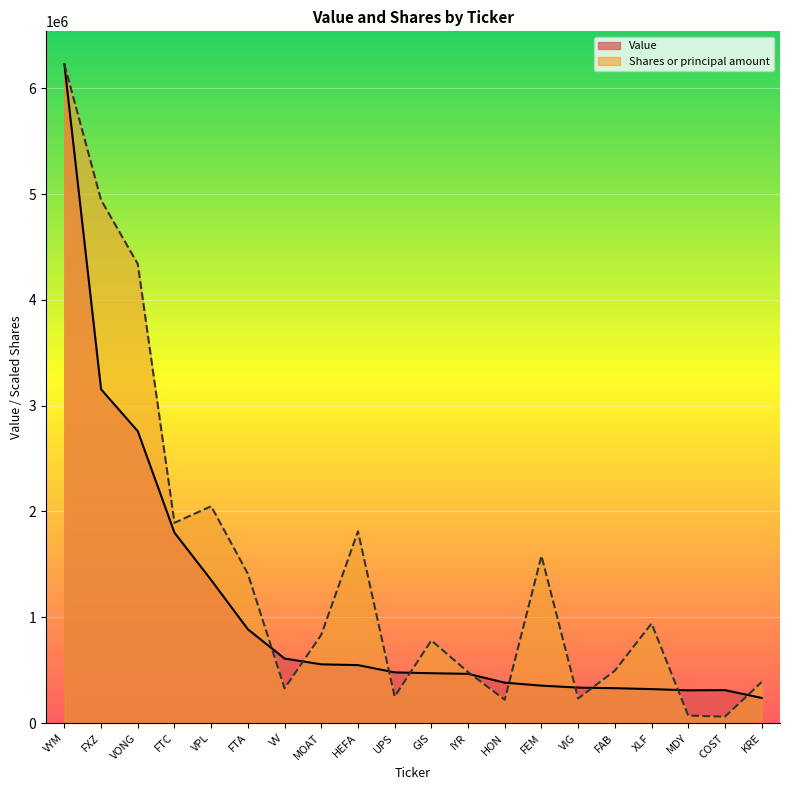

What is the highest value of the Shares or principal amount series?

6226620.0